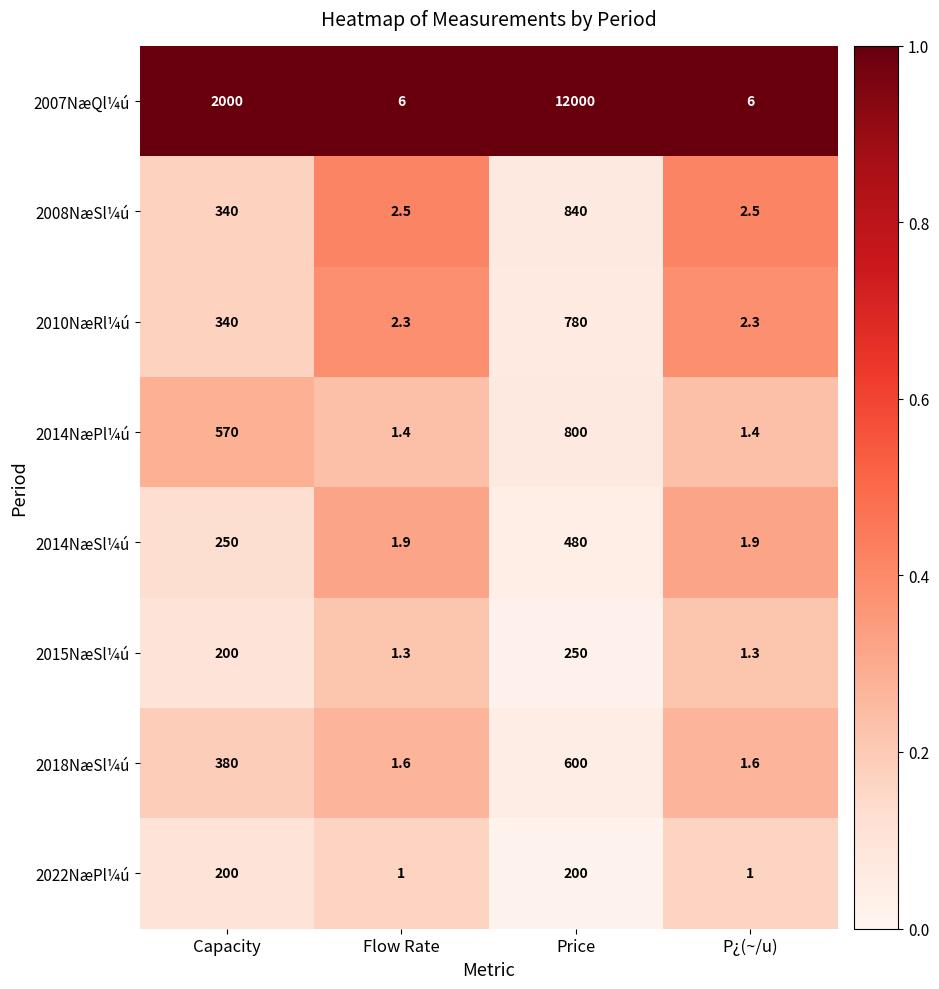

True or false: 2007NæQl¼ú has a value of 1.9 at P¿(~/u).

False